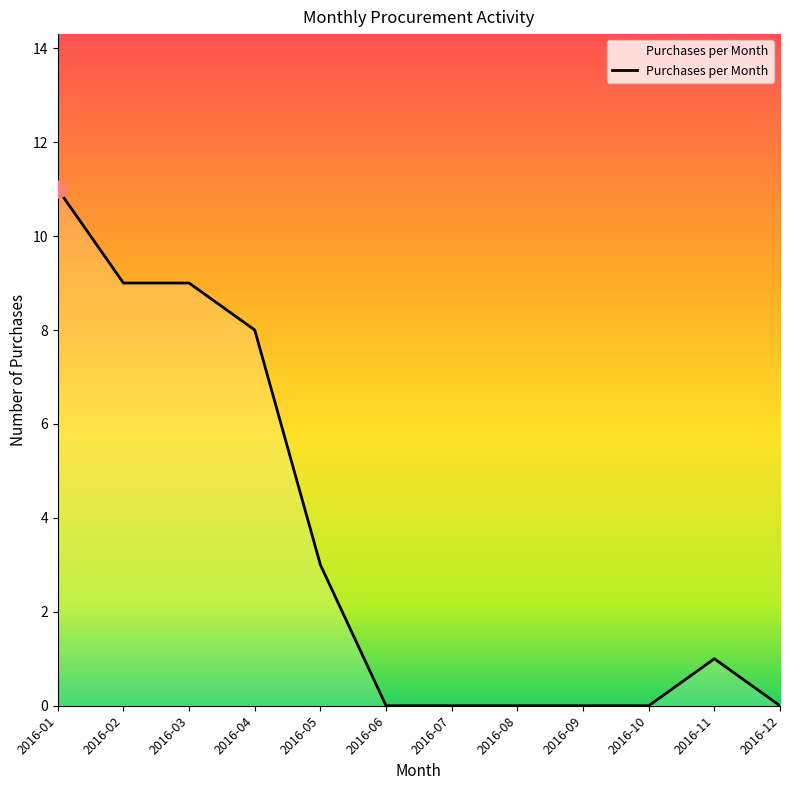

What is the sum of the values at 2016-07 and 2016-03?

9